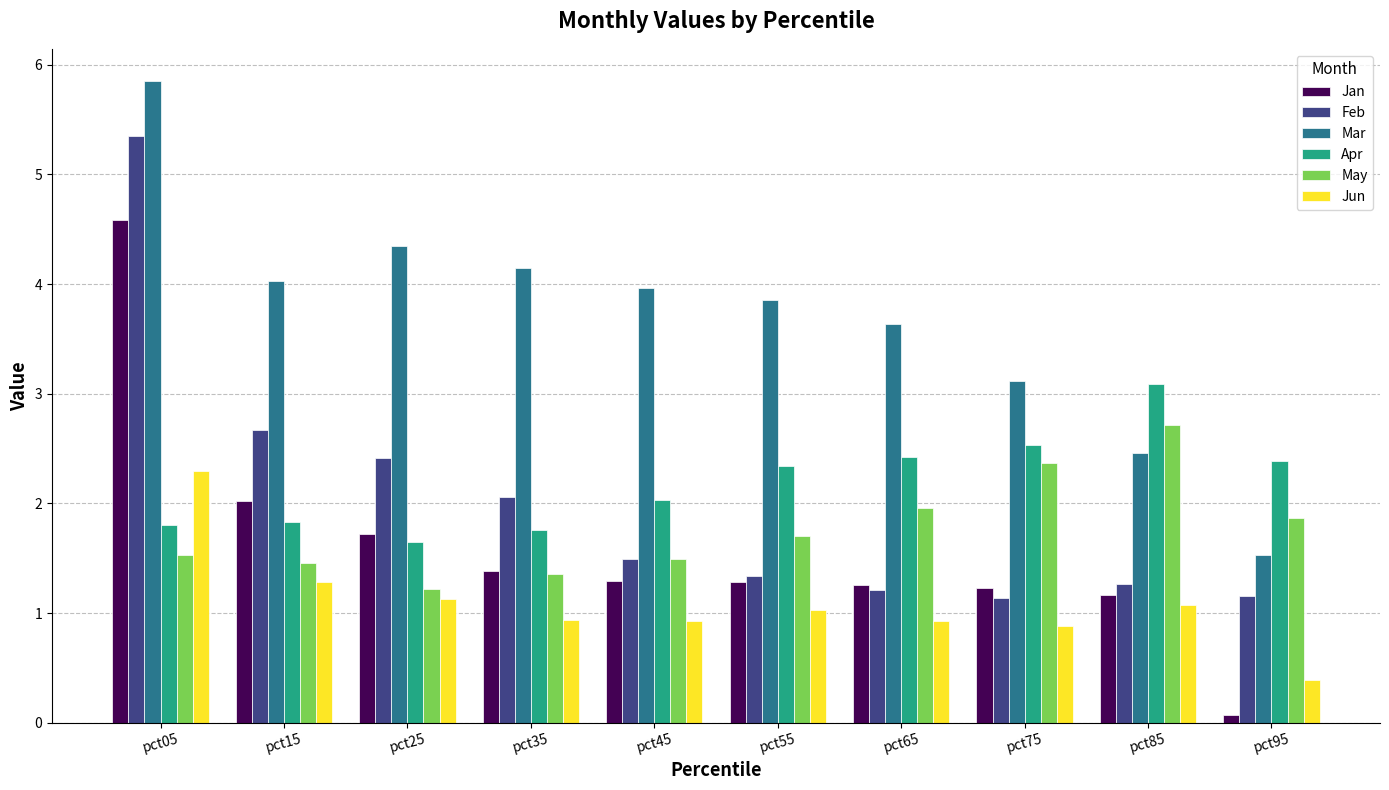

The Jan series shows 1.3 at pct55. True or false?

True